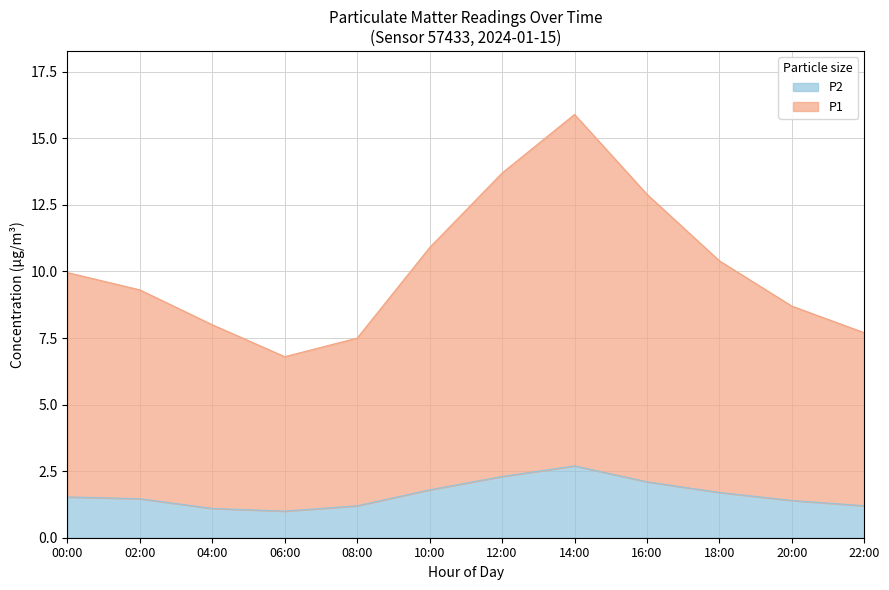

Rank the series by their maximum value, from lowest to highest.

P2, P1